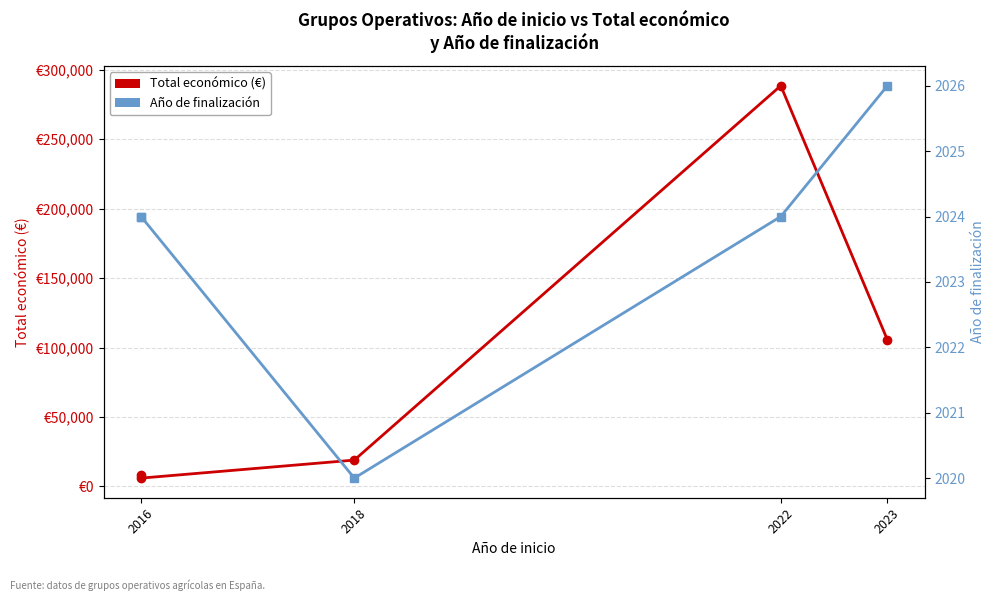

Is this an area chart (filled region under the line)?

No